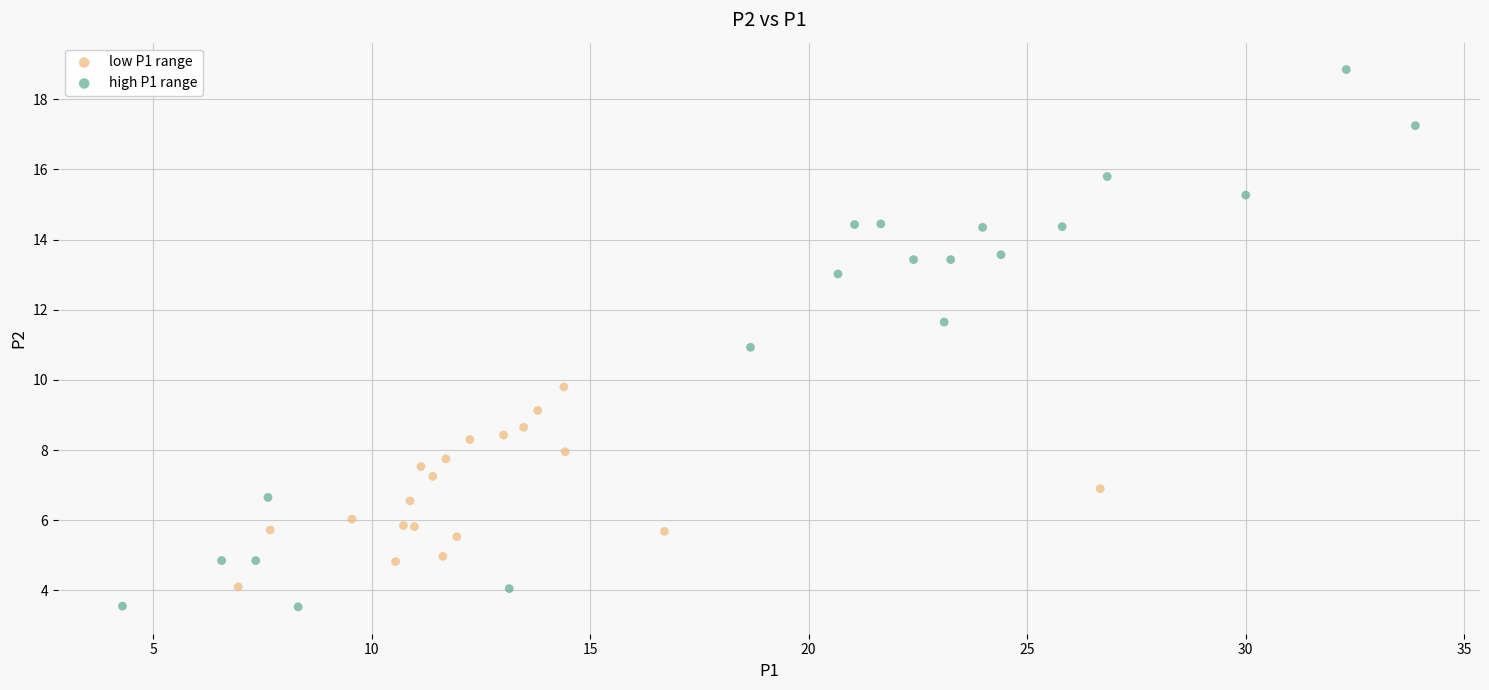

Which series reaches the maximum Y coordinate?

high P1 range